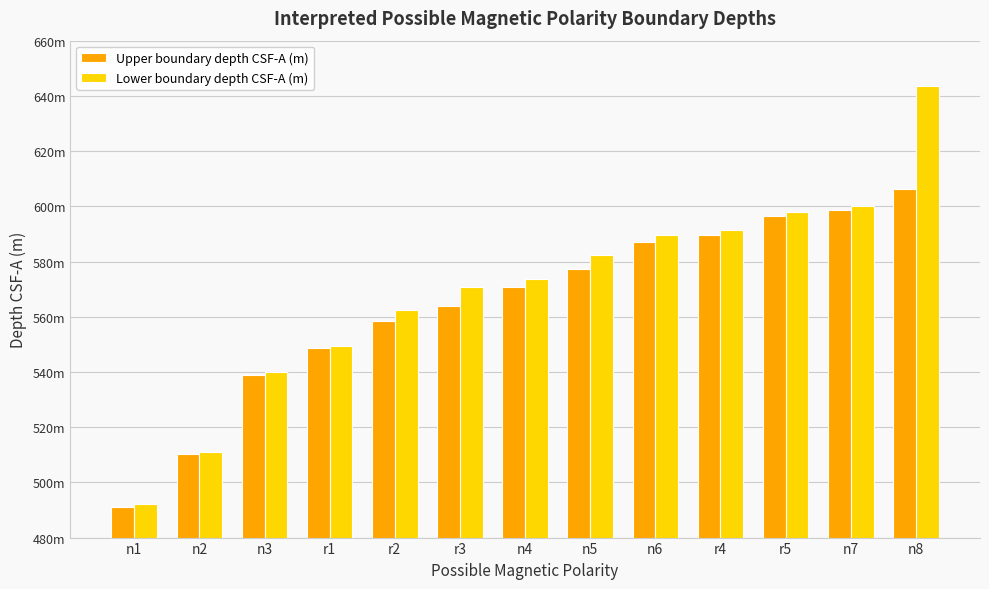

What is the difference between the second highest and second lowest values in the Upper boundary depth CSF-A (m) series?

88.6